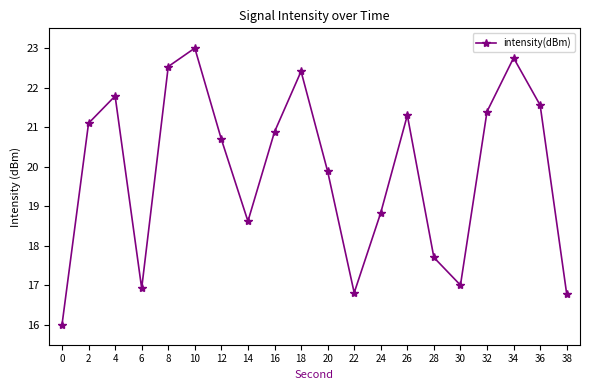

What is the value of the 1st point from the left?

16.0